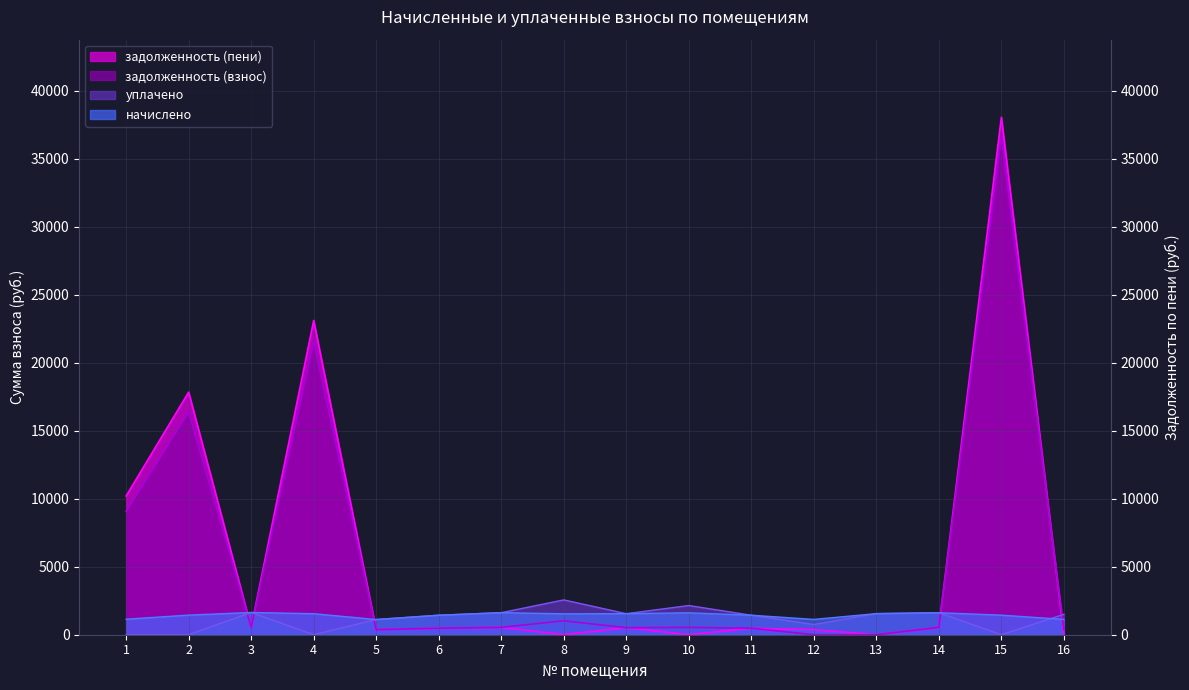

Which series ends up on top after the final intersection of начислено and задолженность (взнос)?

начислено